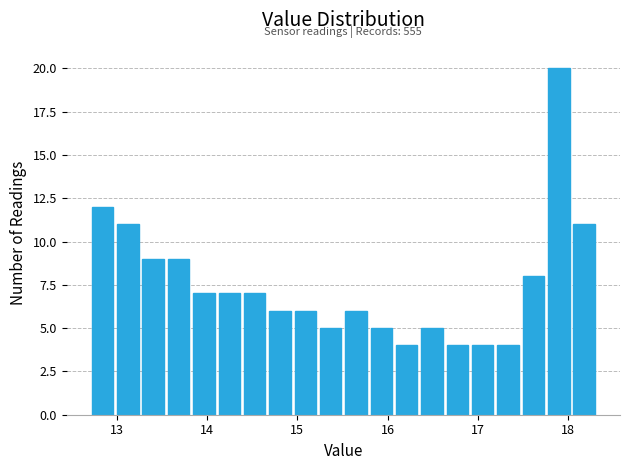

Around what value on the x-axis is the tallest bar? Give the approximate position of its centre, as read against the axis.

17.9